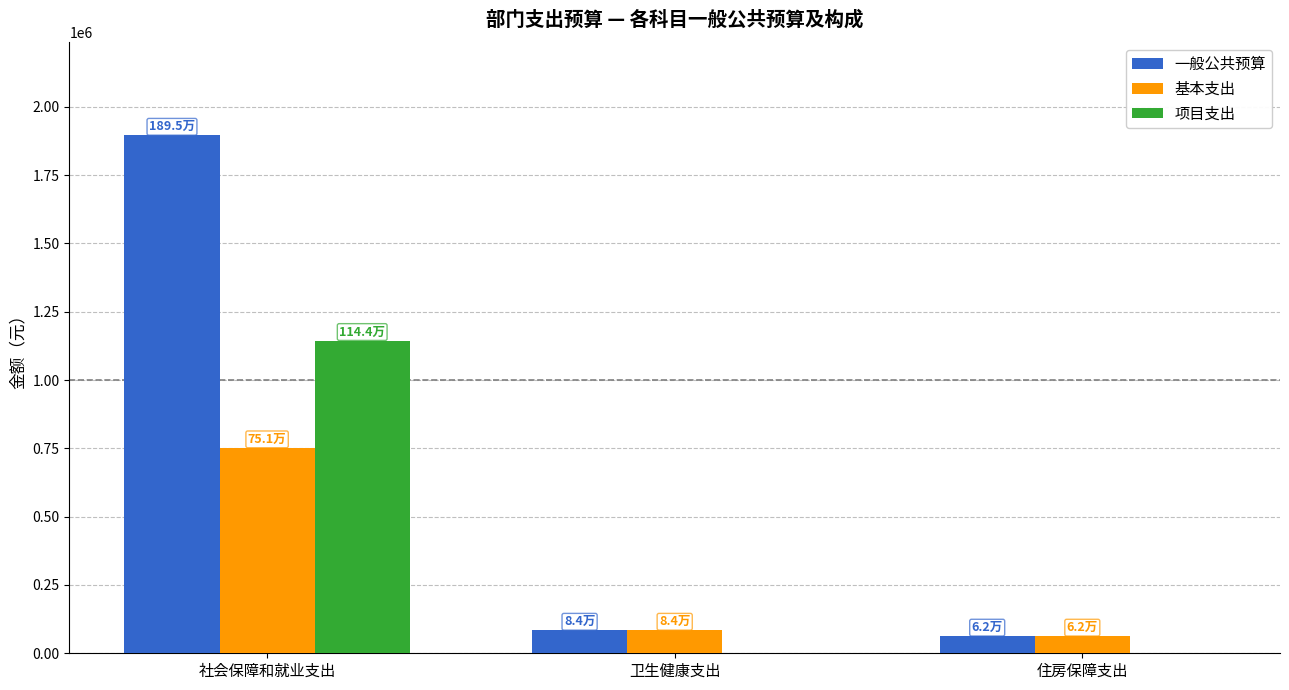

Which series changed the most between 社会保障和就业支出 and 卫生健康支出?

一般公共预算